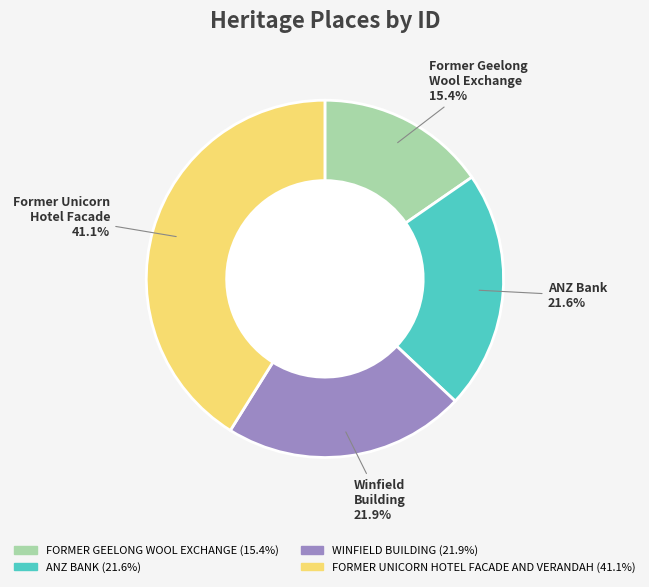

Which has a higher value, FORMER GEELONG WOOL EXCHANGE or FORMER UNICORN HOTEL FACADE AND VERANDAH?

FORMER UNICORN HOTEL FACADE AND VERANDAH